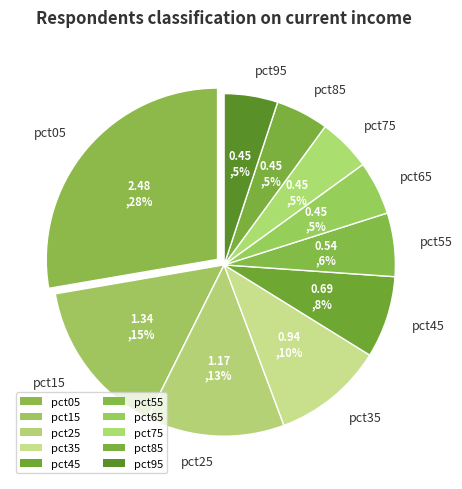

Does pct85 represent more than half of the total?

No